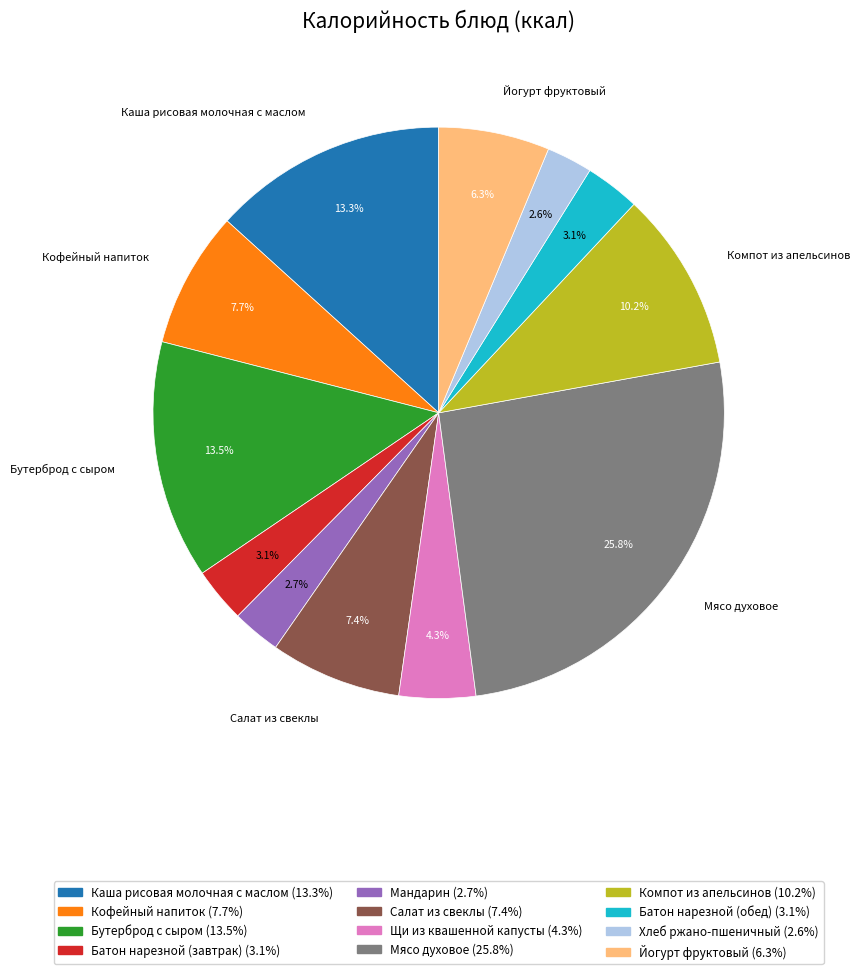

Does any single category account for the majority?

No